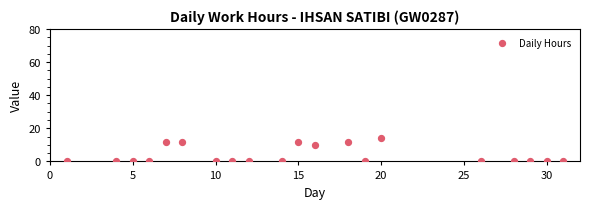

What Y value in the scatter plot is closest to 7?

9.9